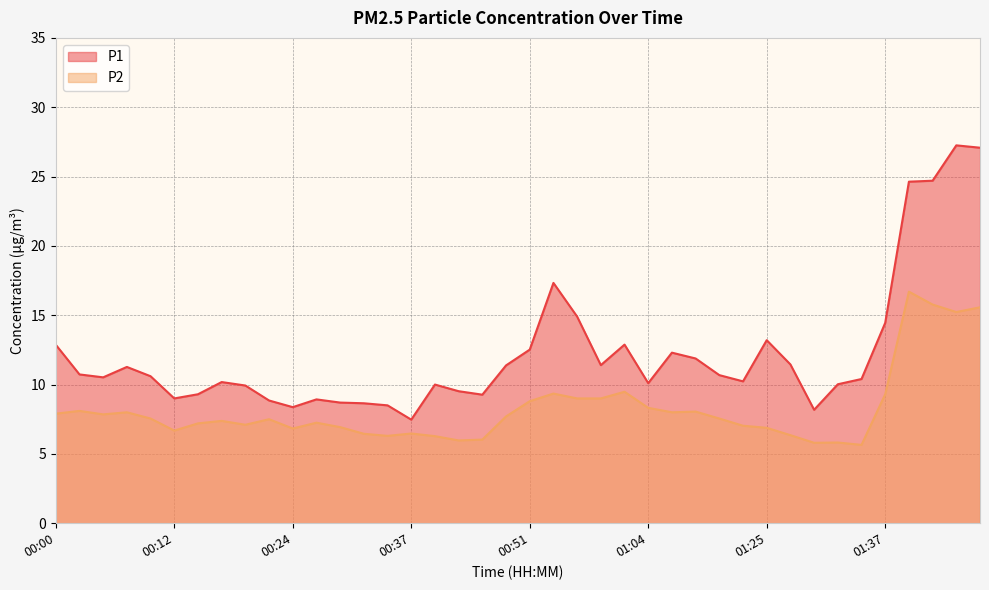

At 01:40, list the series in order from largest to smallest.

P1, P2